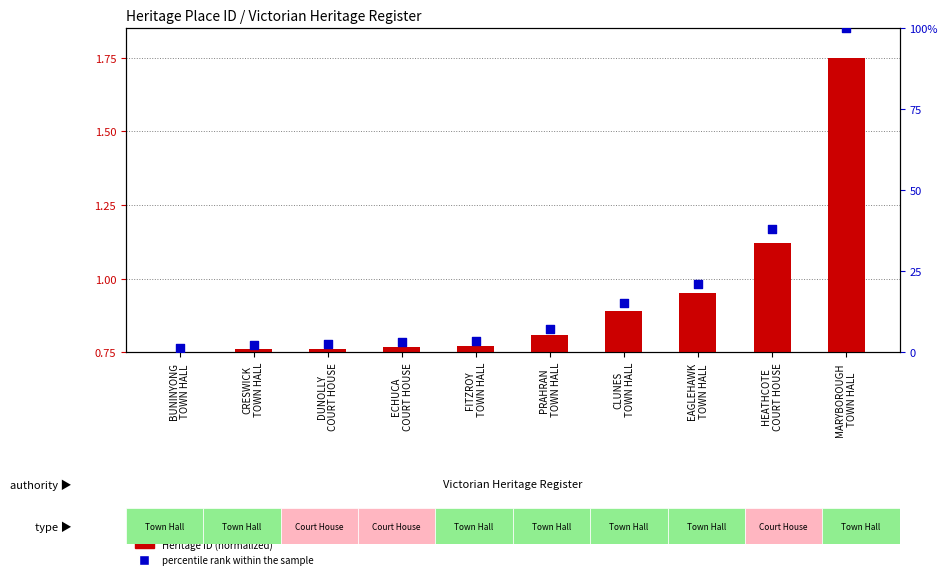

What are all the series names shown in the legend?

Heritage ID (normalized), percentile rank within the sample